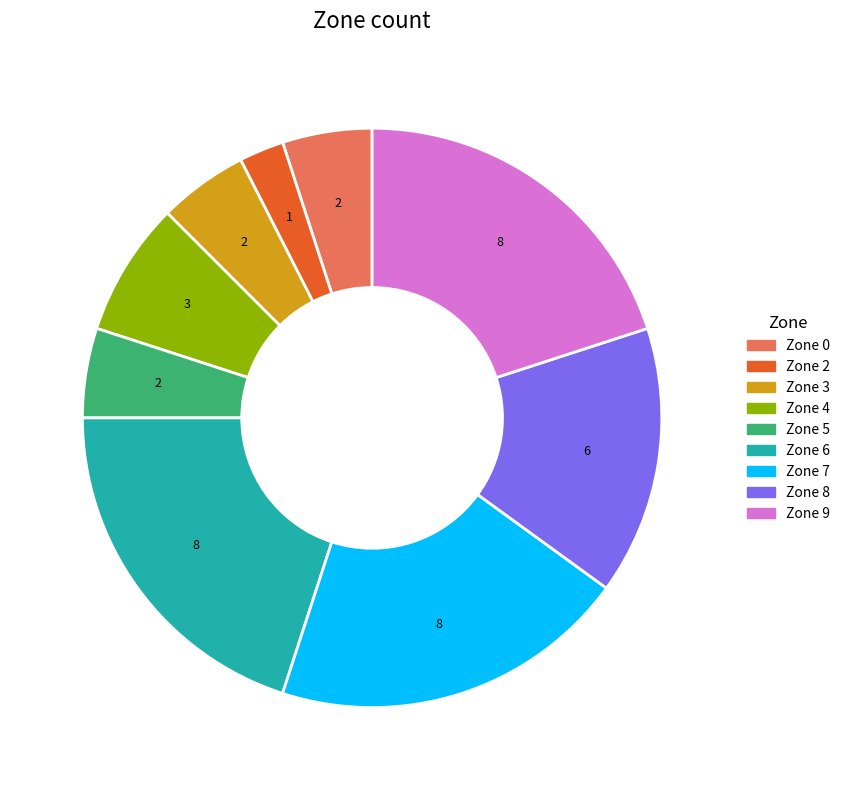

Which category has the smallest portion of the pie?

Zone 2